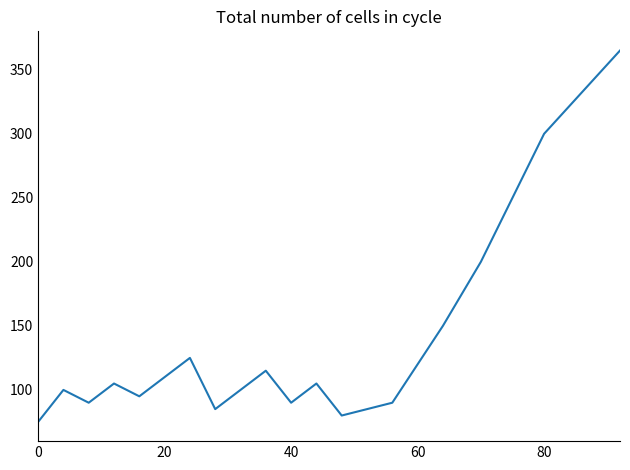

How many lines are shown in the chart?

1